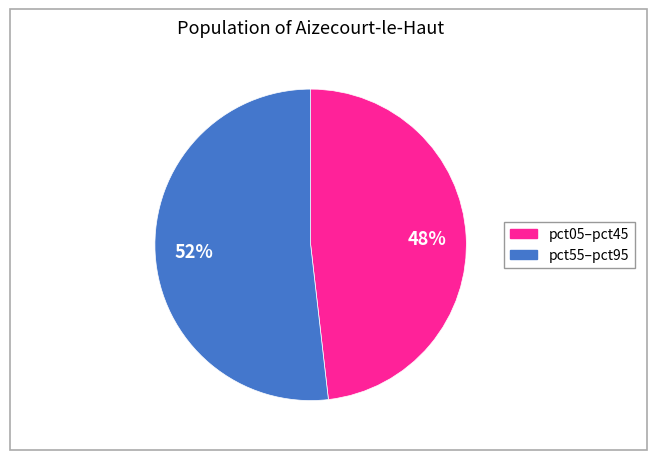

To the nearest percent, what is the difference between the largest and smallest slice percentages?

4%